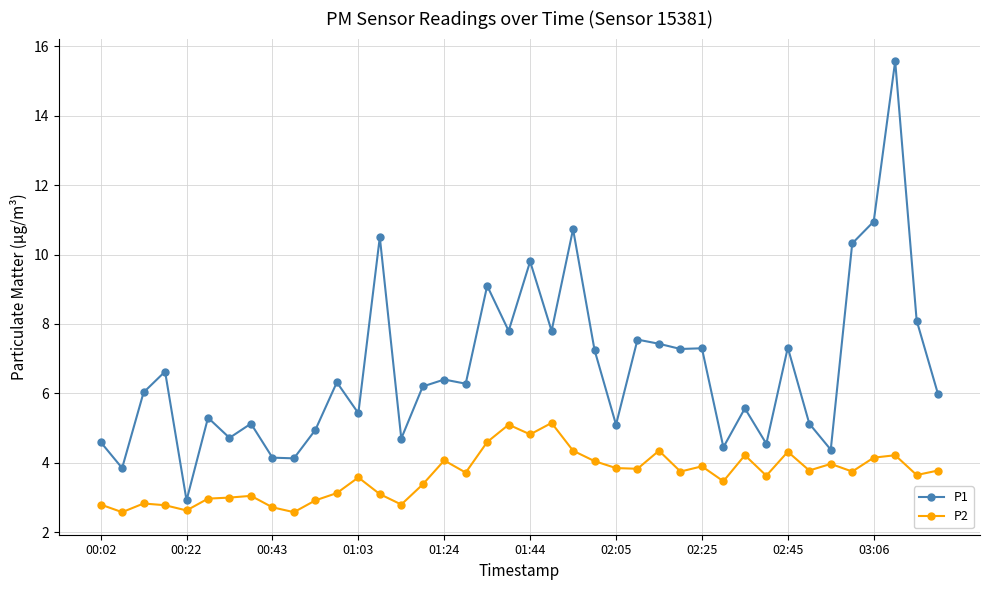

What is the sum of all P2 values?

145.3